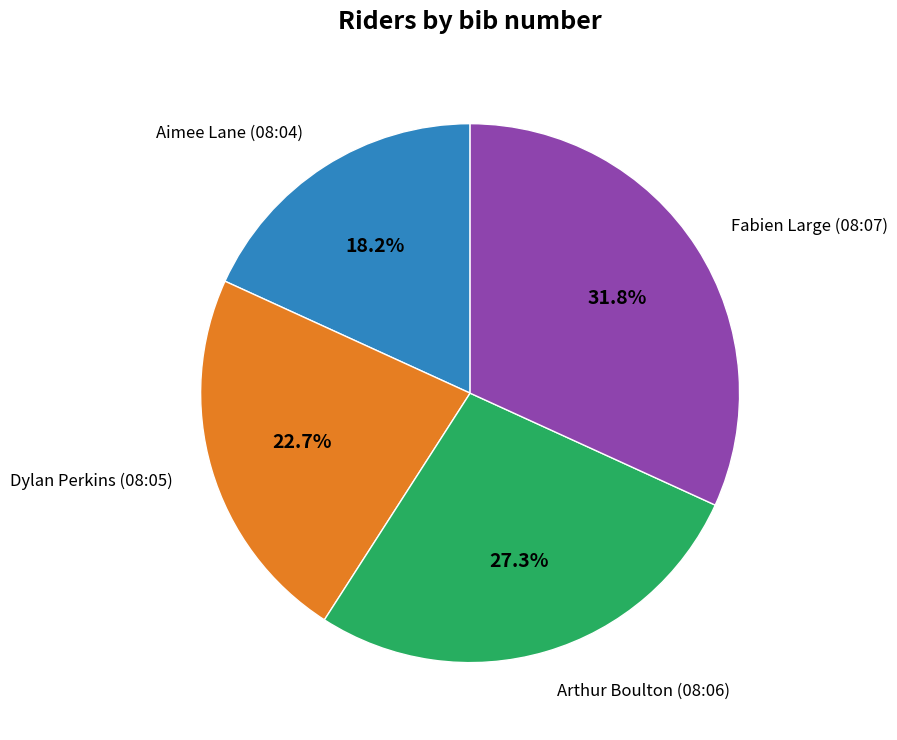

Is there any slice that represents more than half of the pie?

No